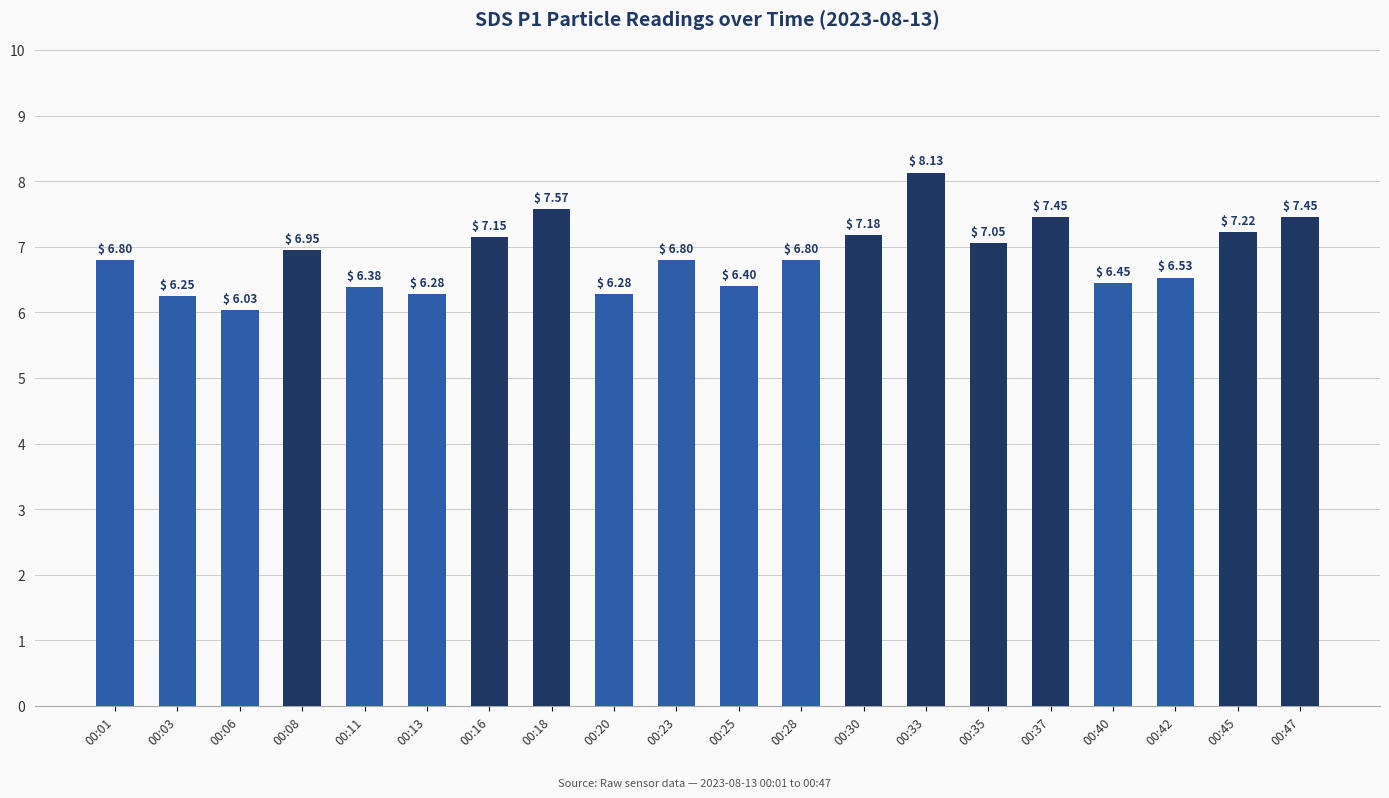

What is the change in value from 00:33 to 00:40?

-1.7